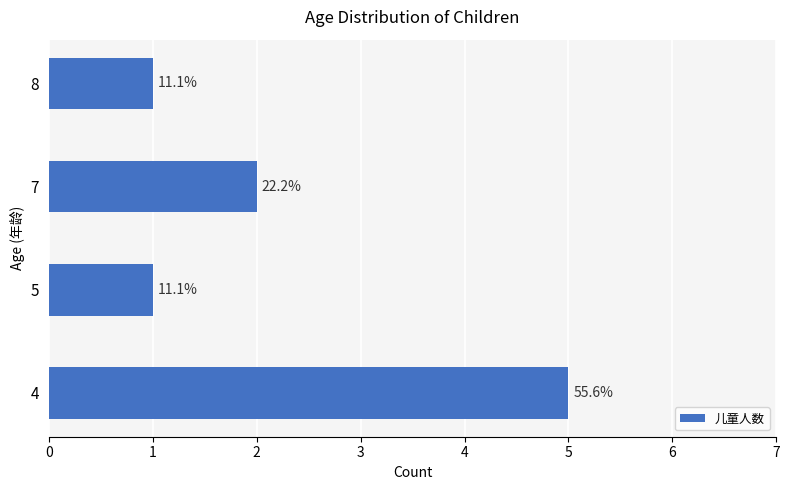

Are the bars horizontal?

Yes